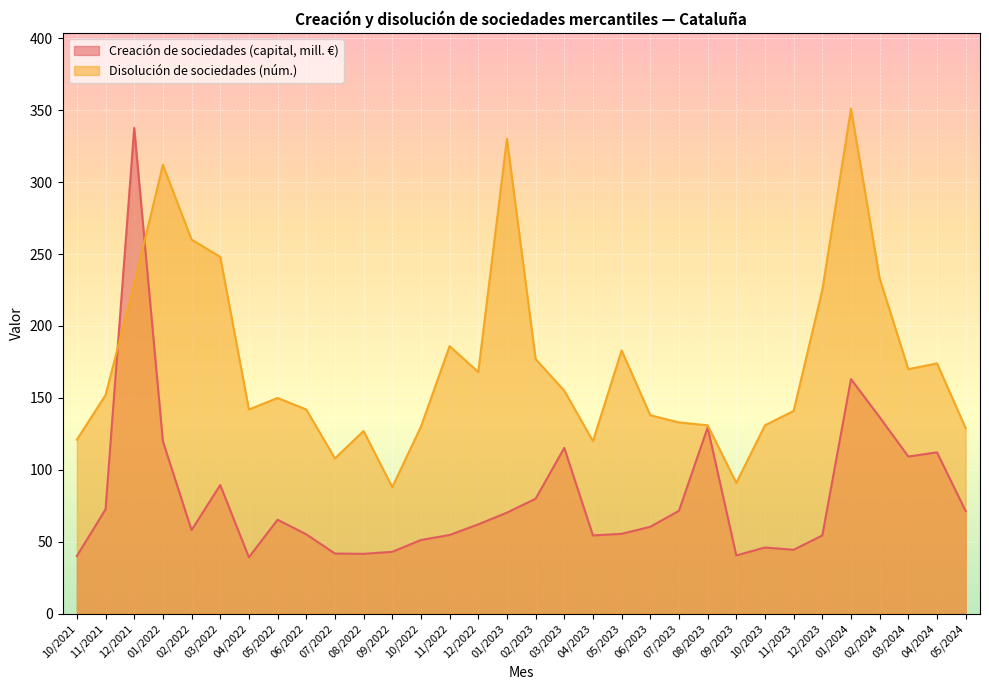

Is it true that Creación de sociedades (capital, mill. €) equals 64.1 at 07/2022?

False